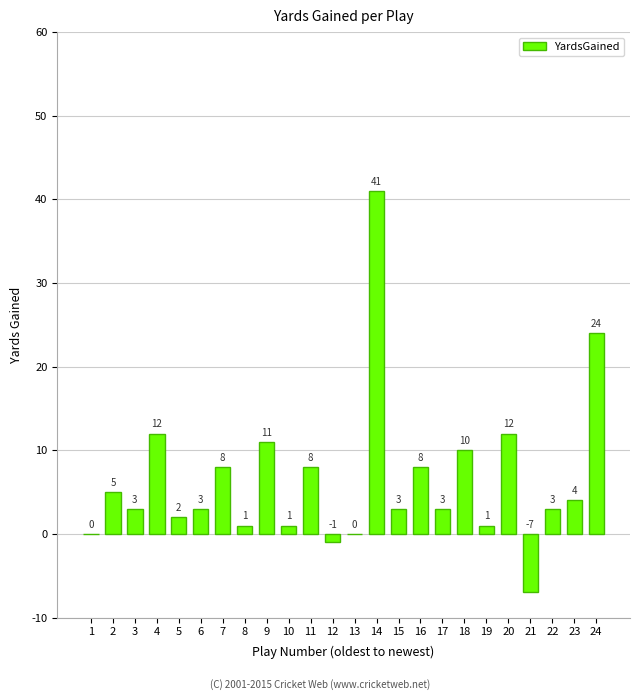

Which has a higher value, 2 or 8?

2